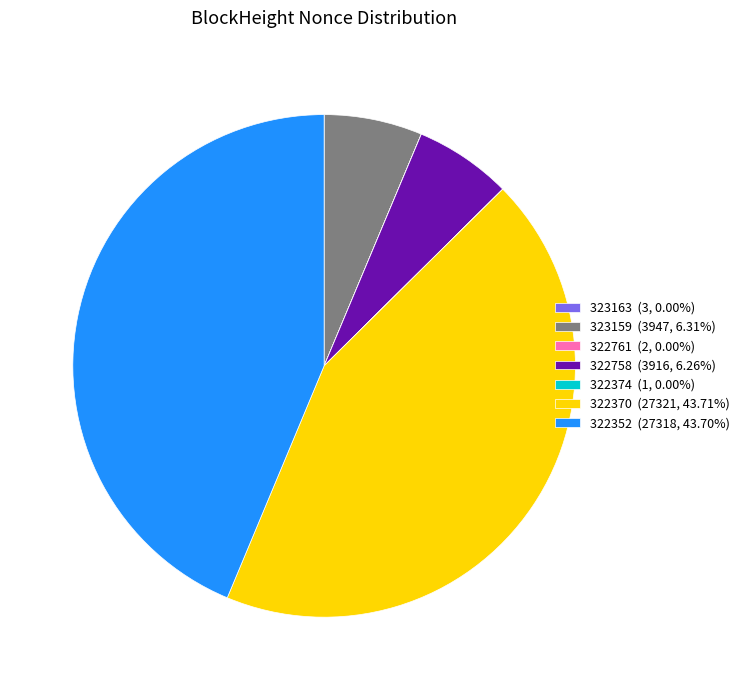

Is there a majority slice in this chart?

No